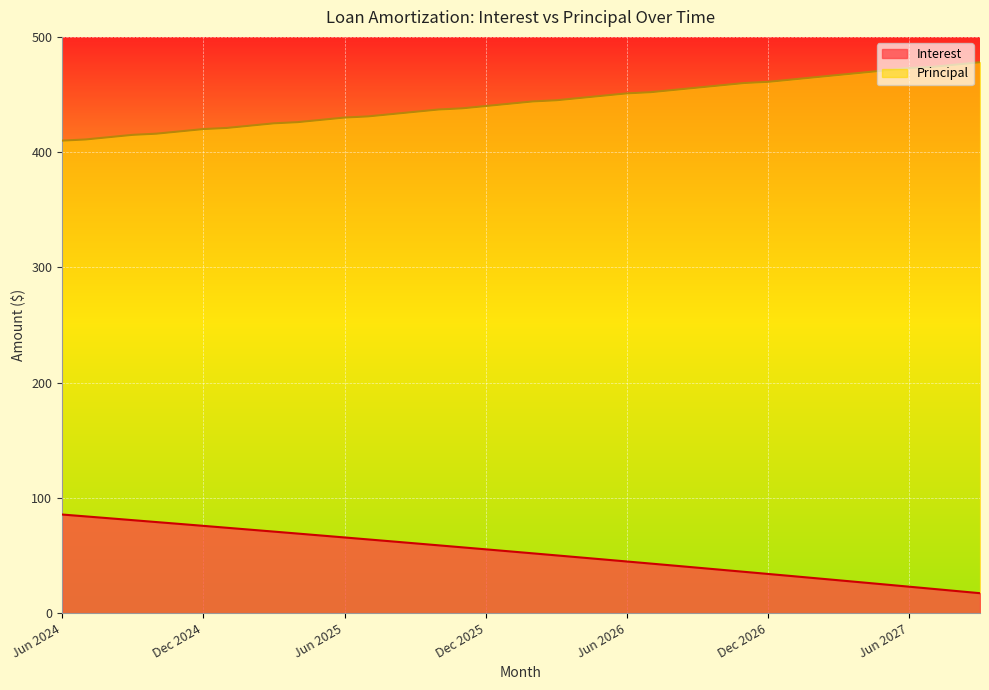

Is it true that Principal equals 423.0 at Feb 2025?

True